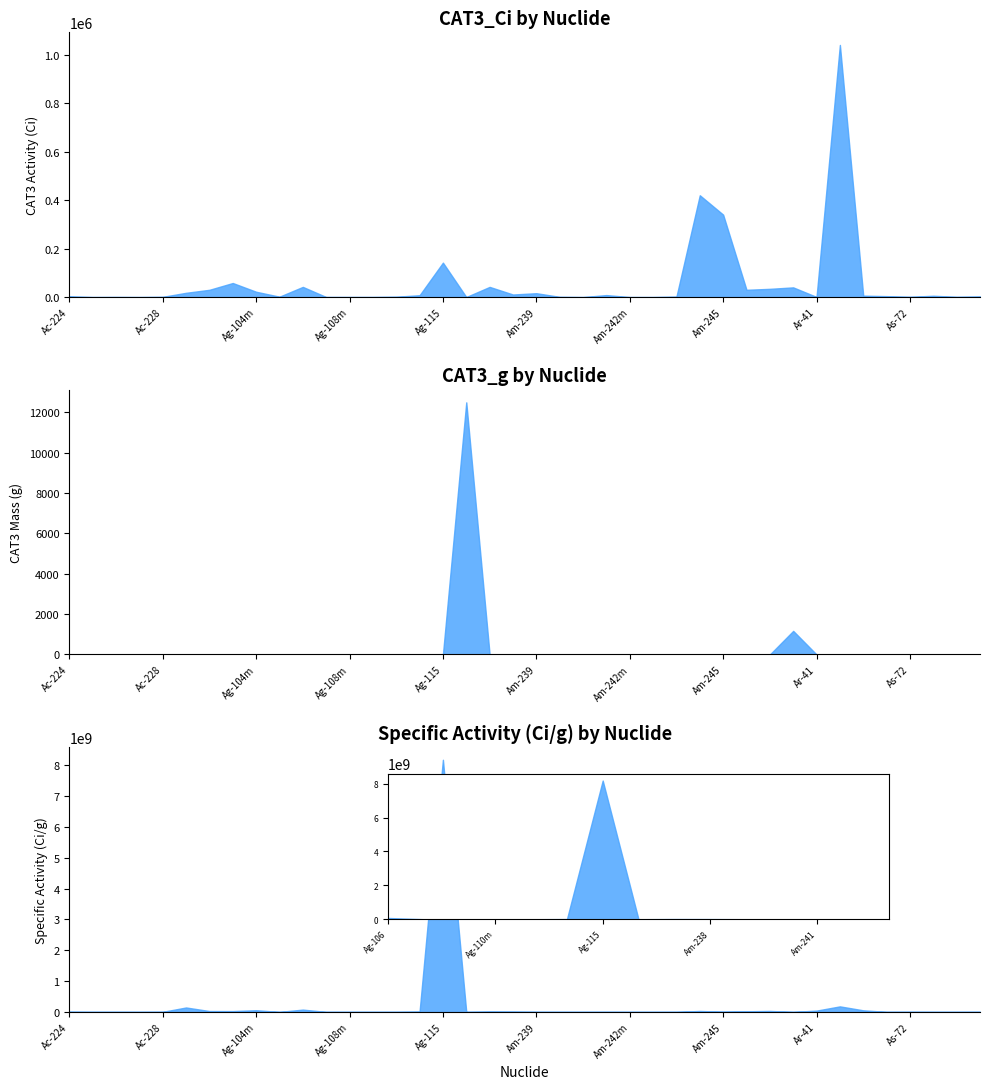

How many interior local valleys does the CAT3_g series have?

13